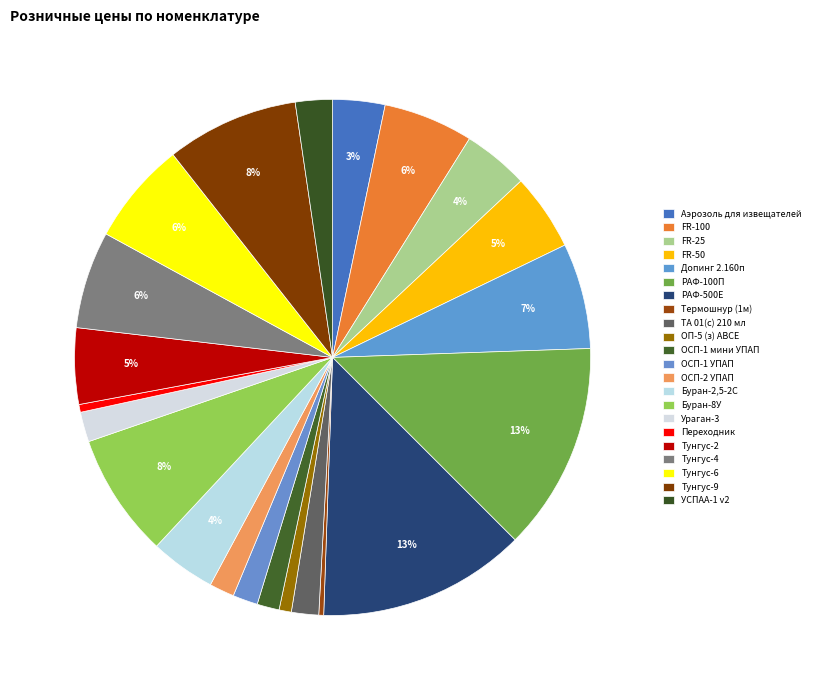

Rank the categories by value from highest to lowest.

РАФ-100П, РАФ-500Е, Тунгус-9, Буран-8У, Допинг 2.160п, Тунгус-6, Тунгус-4, FR-100, FR-50, Тунгус-2, FR-25, Буран-2,5-2С, Аэрозоль для извещателей, УСПАА-1 v2, Ураган-3, ТА 01(с) 210 мл, ОСП-1 УПАП, ОСП-2 УПАП, ОСП-1 мини УПАП, ОП-5 (з) АВСЕ, Переходник, Термошнур (1м)